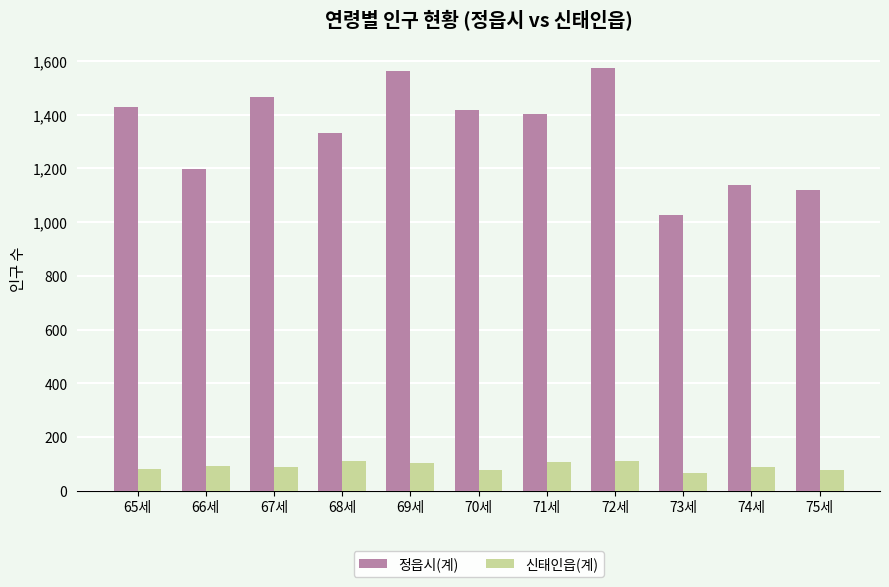

Where does the 정읍시(계) series first go above 1401?

65세